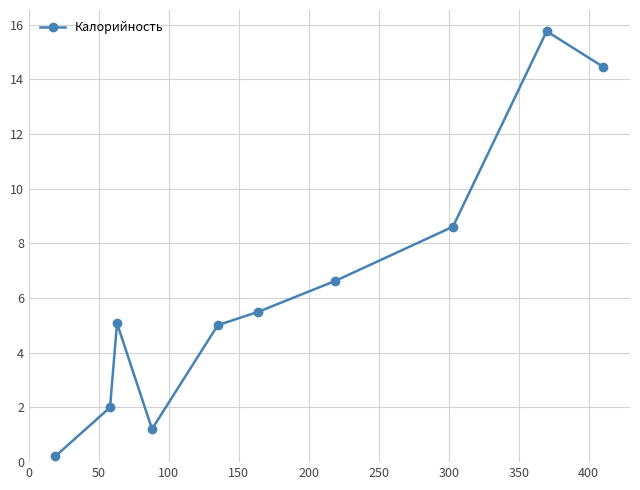

What is the minimum value shown in the chart?

0.2